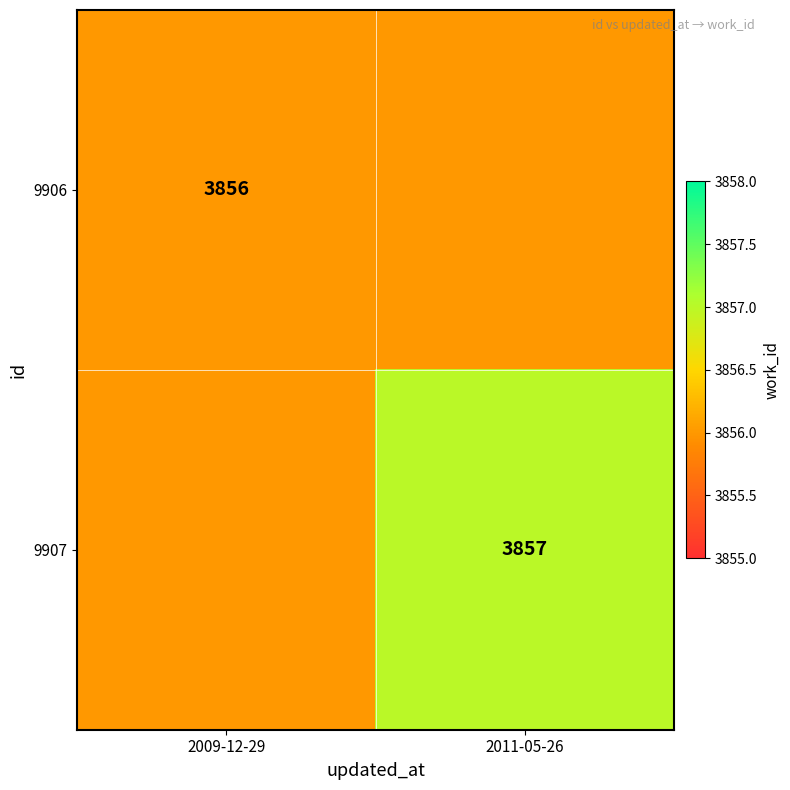

True or false: 9907 has a value of 6633 at 2011-05-26.

False